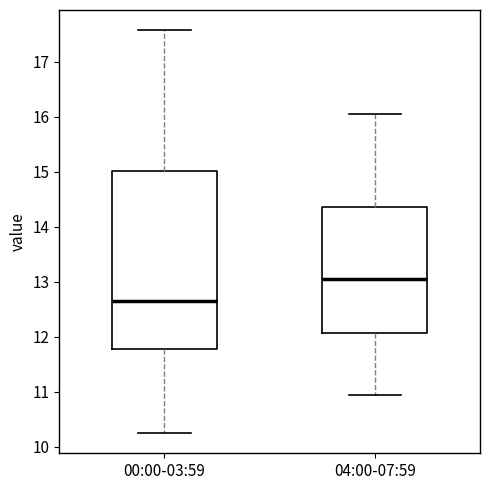

Reading left to right, transcribe this box plot: for each box, give where its median line is, the range the box spans, and where its two whiskers end, as read against the y-axis. The values are not printed on the chart, so give them approximately, as read against the axis.

00:00-03:59: median 12.7, box 11.8 to 15.0, whiskers 10.3 to 17.6
04:00-07:59: median 13.1, box 12.1 to 14.4, whiskers 11.0 to 16.1